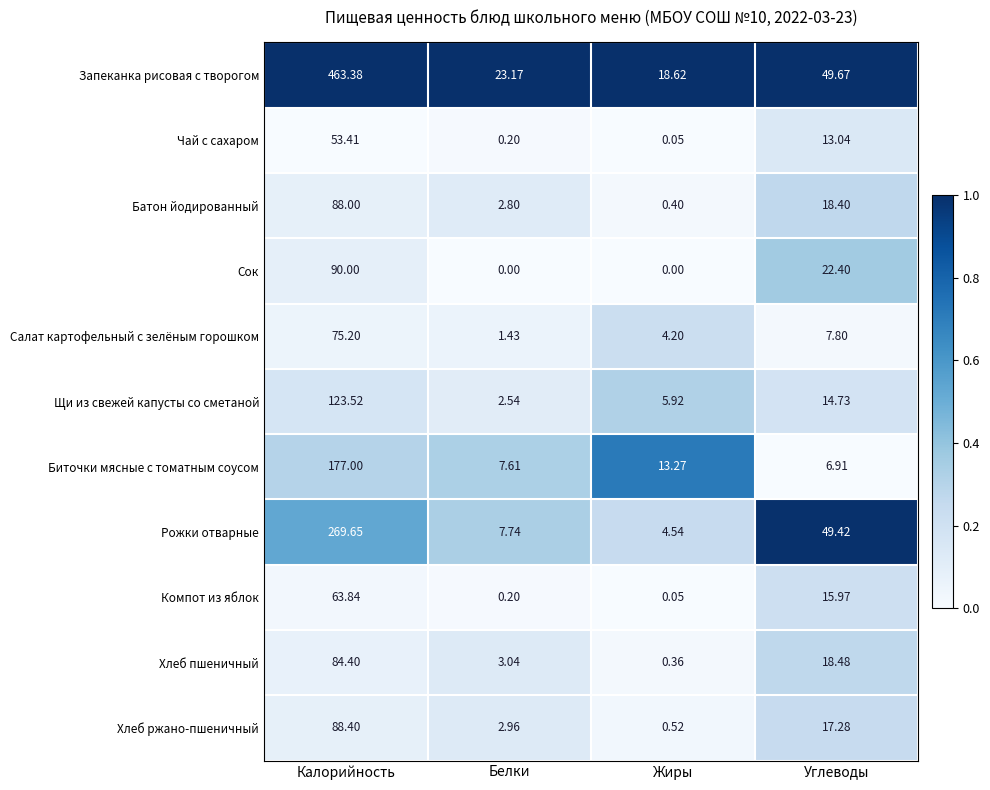

Which label corresponds to the largest value in the chart?

Калорийность